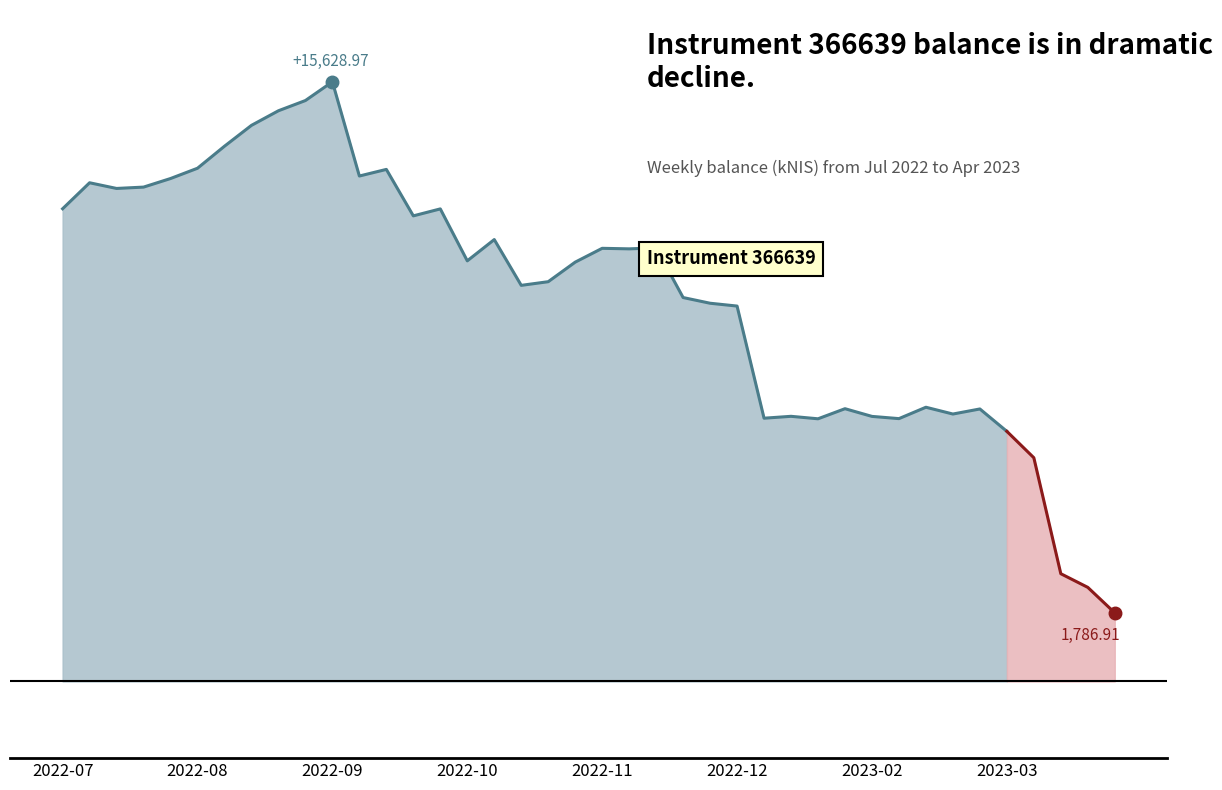

Count the number of categories in the chart.

40